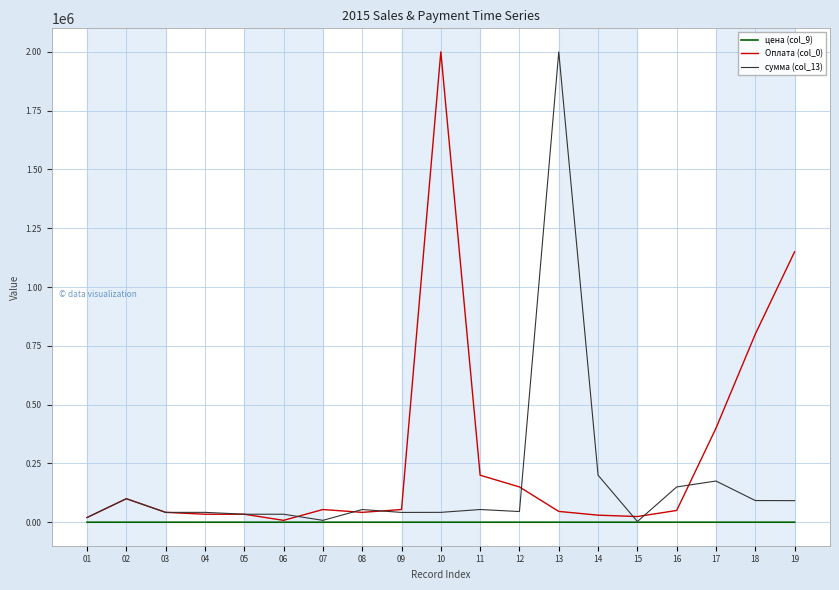

Rank the series by their average value, from lowest to highest.

цена (col_9), сумма (col_13), Оплата (col_0)